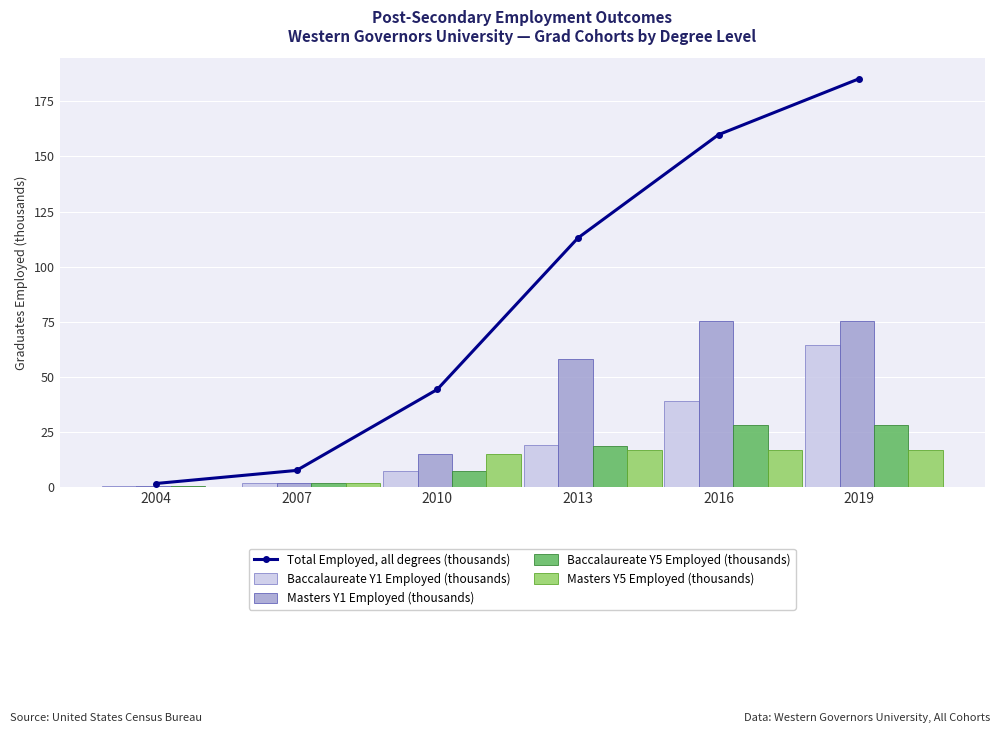

Reading left to right, transcribe all the data shown in this chart.

Total Employed, all degrees (thousands): 1.6	7.5	44.2	113.0	159.9	185.3
Baccalaureate Y1 Employed (thousands): 0.6	1.9	7.0	19.2	39.2	64.6
Masters Y1 Employed (thousands): 0.2	2.0	15.2	58.2	75.5	75.5
Baccalaureate Y5 Employed (thousands): 0.6	1.8	7.2	18.7	28.2	28.2
Masters Y5 Employed (thousands): 0.2	1.9	14.8	16.9	16.9	16.9